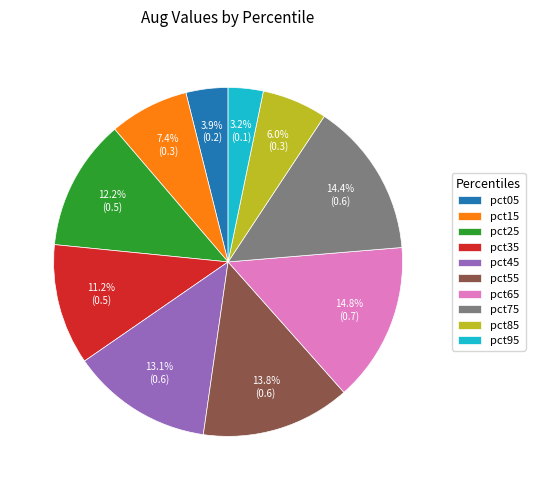

What portion of the pie excludes pct55?

86.2%